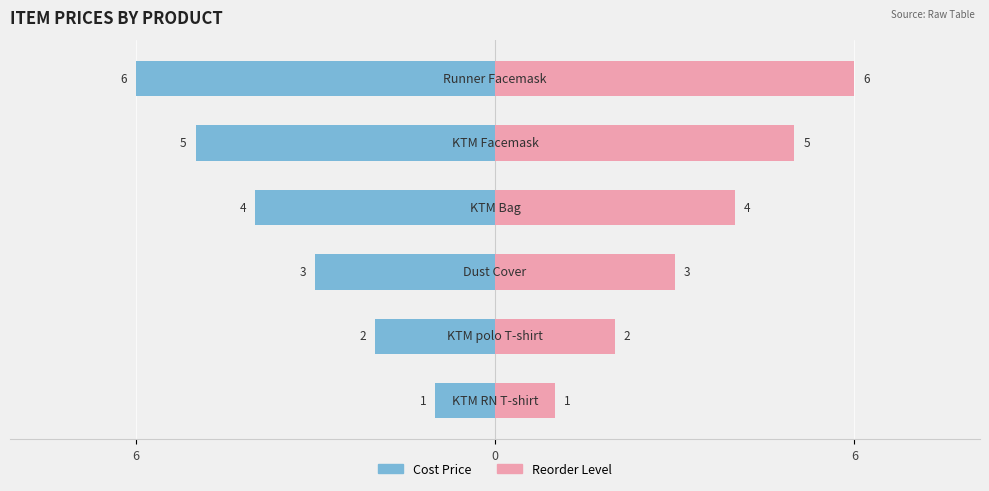

The Reorder Level series shows 2 at 5. True or false?

False